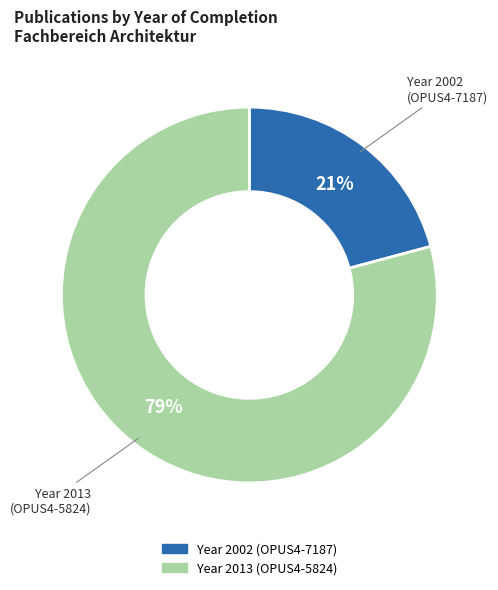

Does any single category account for the majority?

Yes